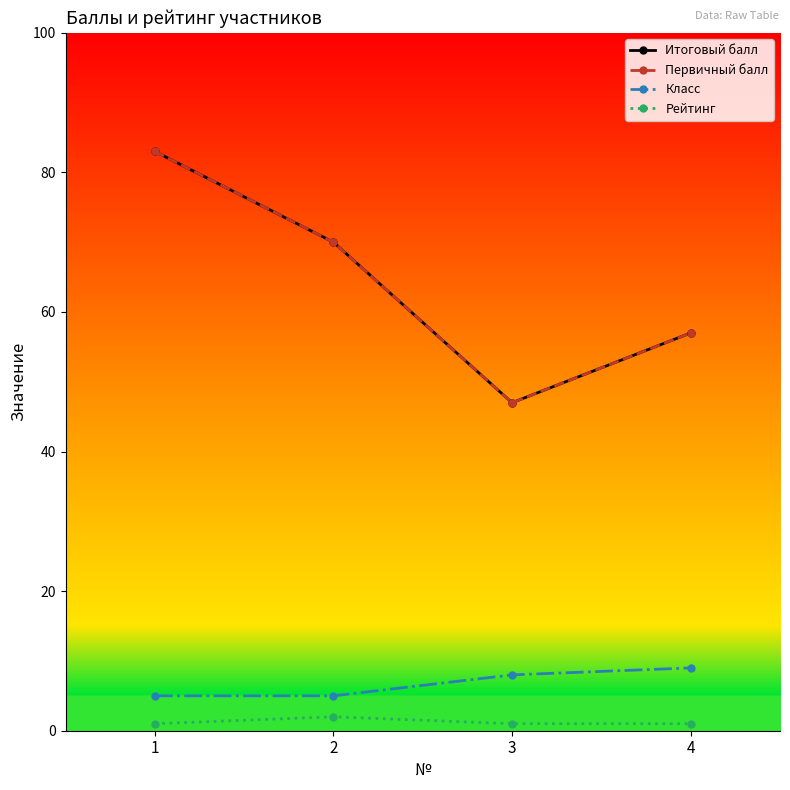

True or false: Класс and Рейтинг intersect in this chart.

False